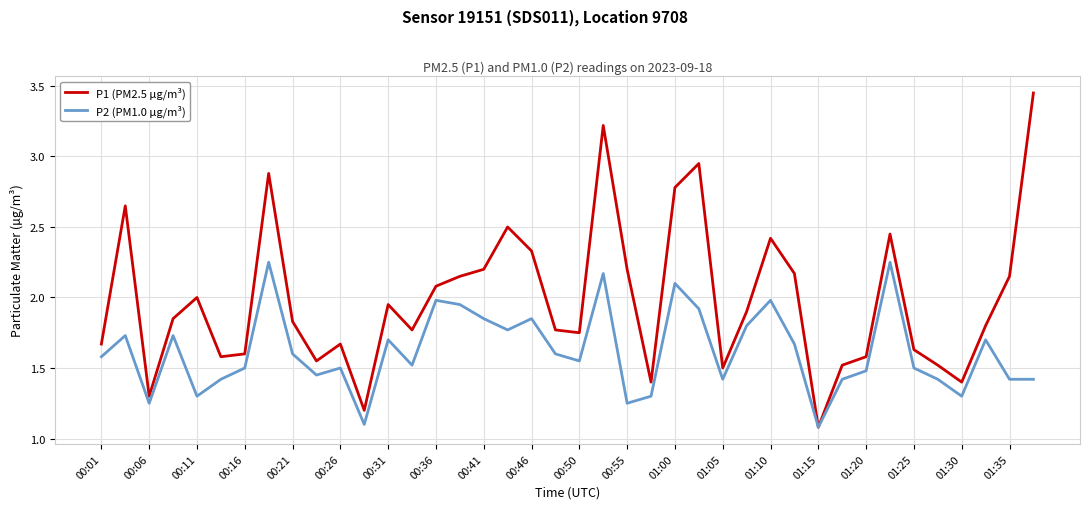

Which series has the widest spread of values?

P1 (PM2.5 µg/m³)